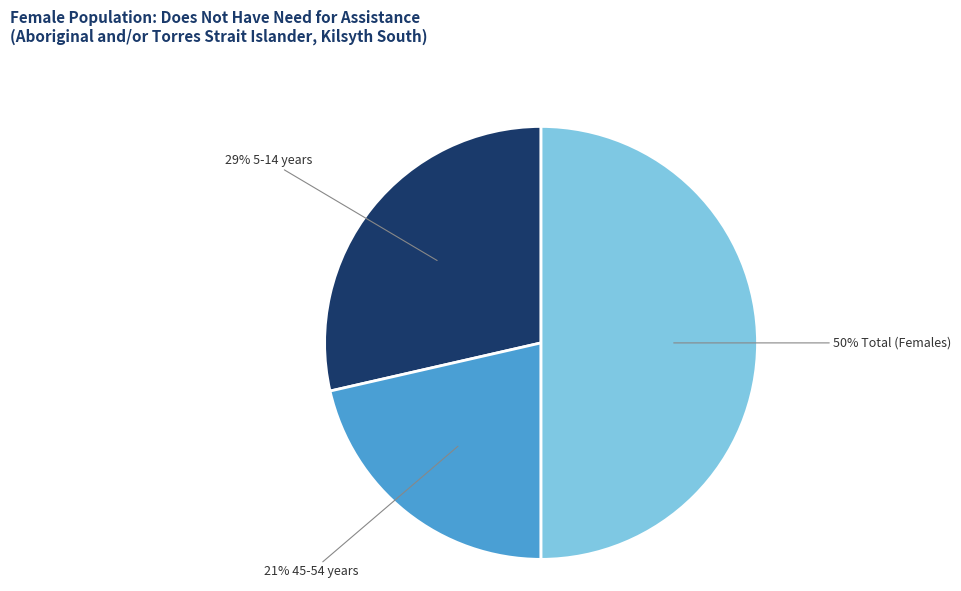

How many slices are in this pie chart?

3